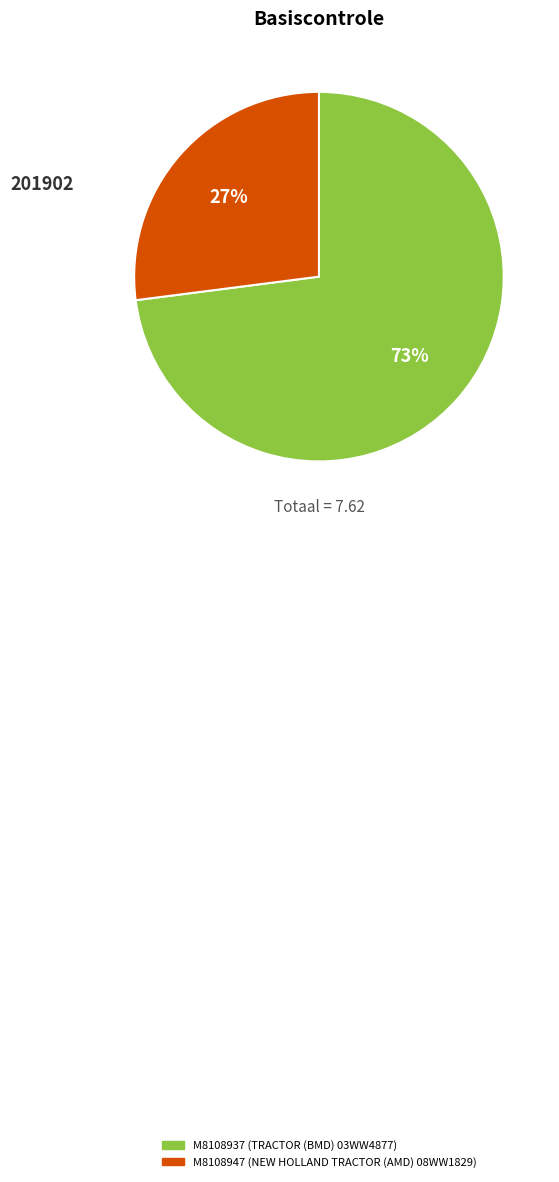

Does M8108937 represent more than half of the total?

Yes